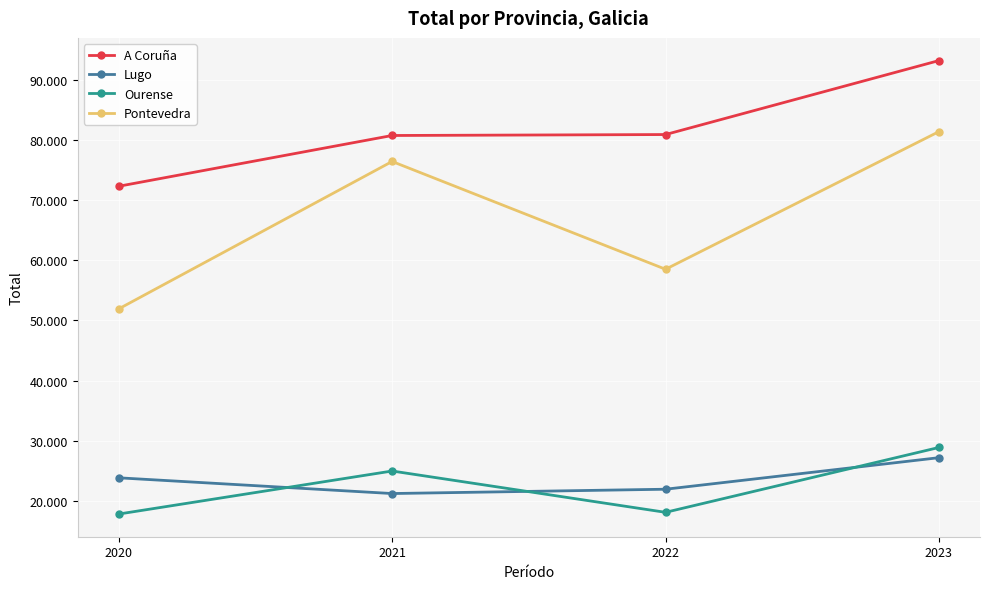

True or false: Ourense has a value of 17396 at 2023.

False